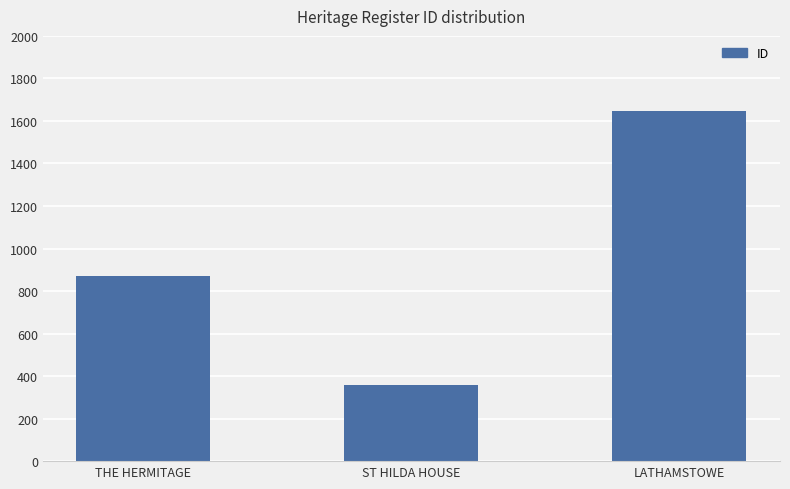

Which label corresponds to the largest value in the chart?

LATHAMSTOWE